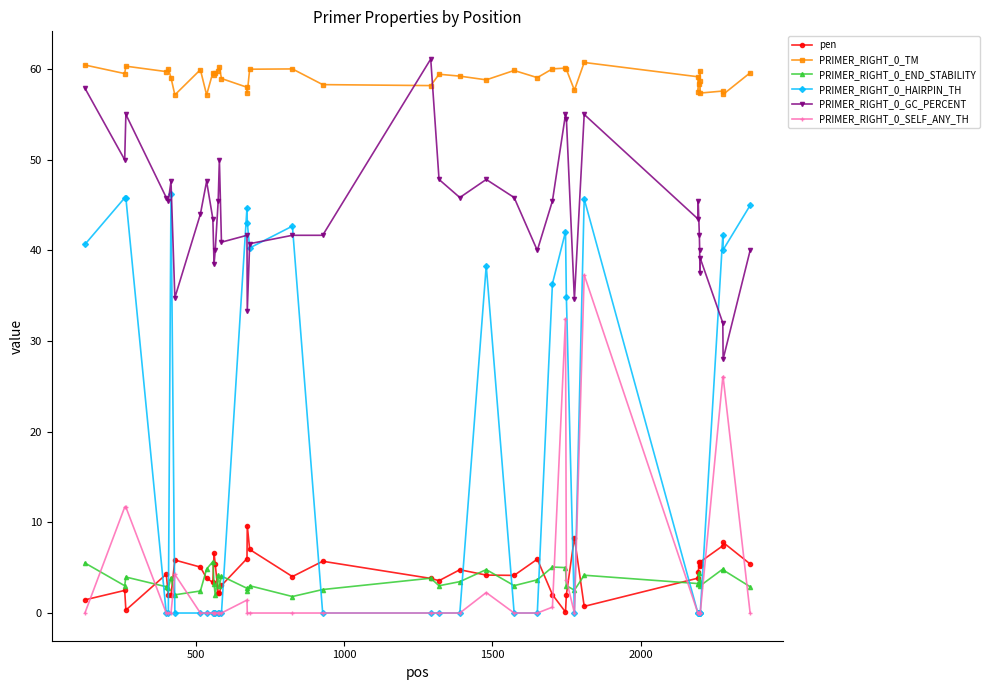

True or false: PRIMER_RIGHT_0_GC_PERCENT has more than 2 points higher than both neighbors.

True